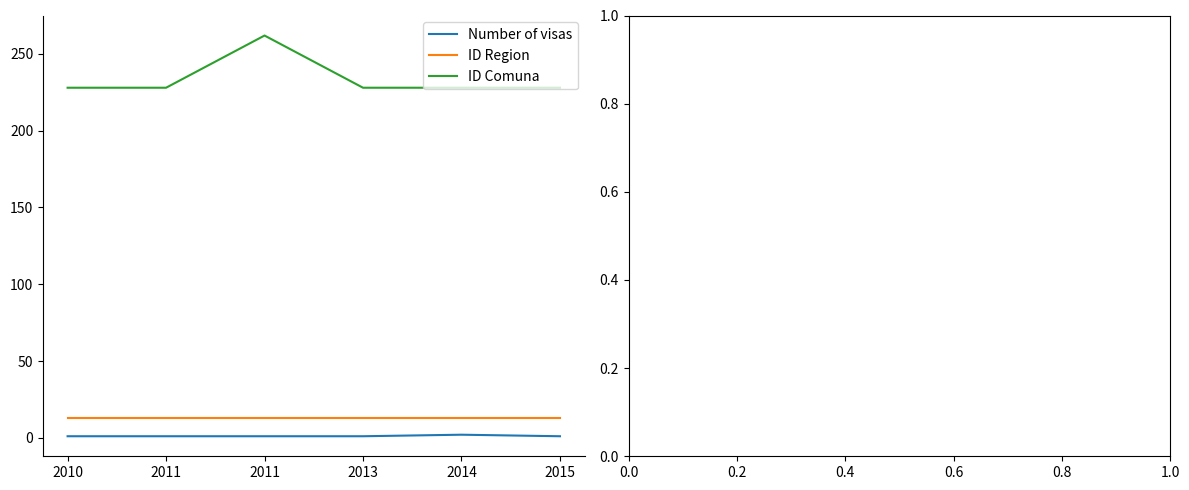

How many lines are shown in the chart?

3